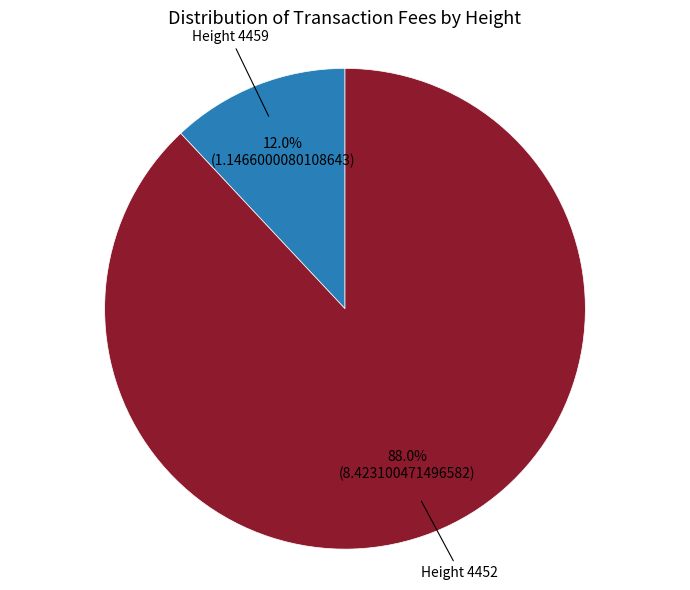

To the nearest percent, what is the difference between the largest and smallest slice percentages?

76%